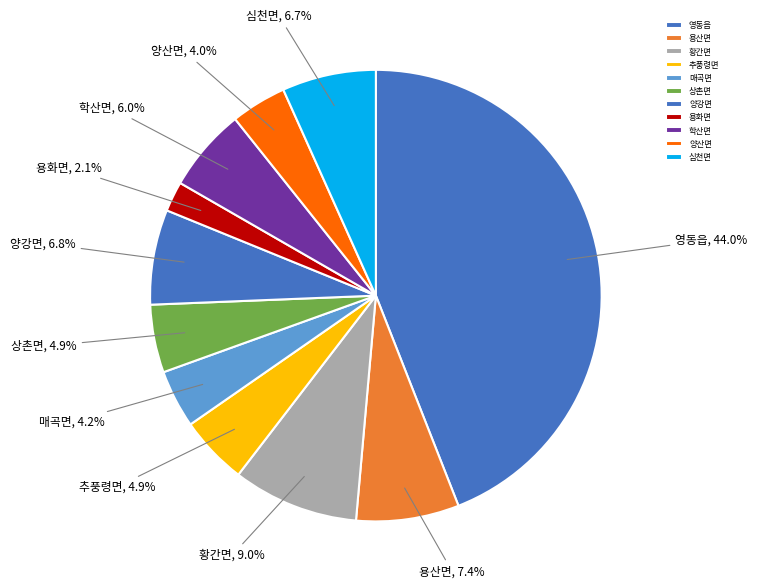

What percentage is the 용화면 slice, to the nearest percent?

2%